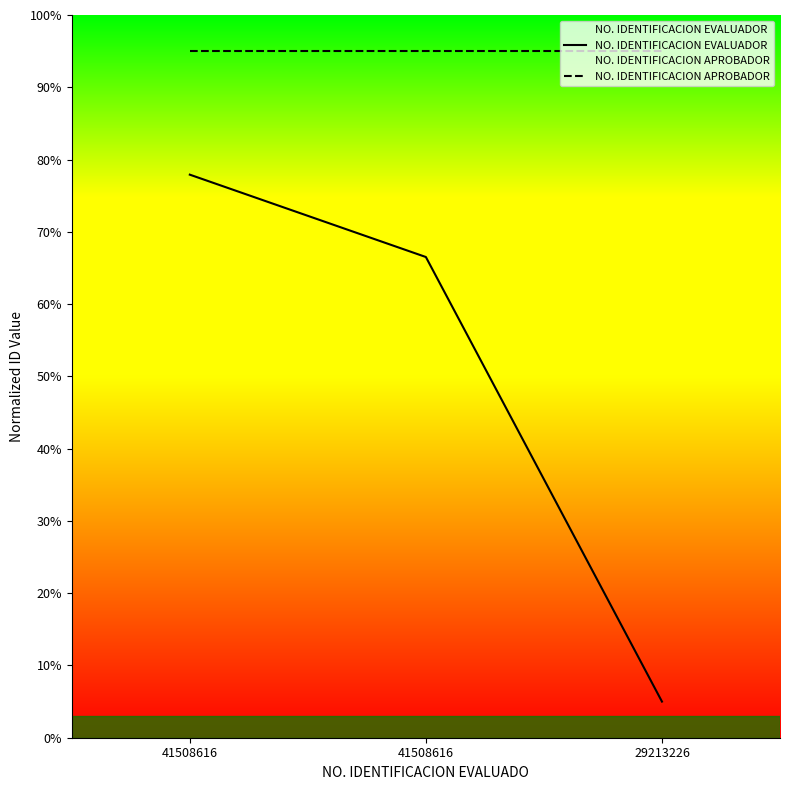

Where does the NO. IDENTIFICACION EVALUADOR series first go above 66?

41508616